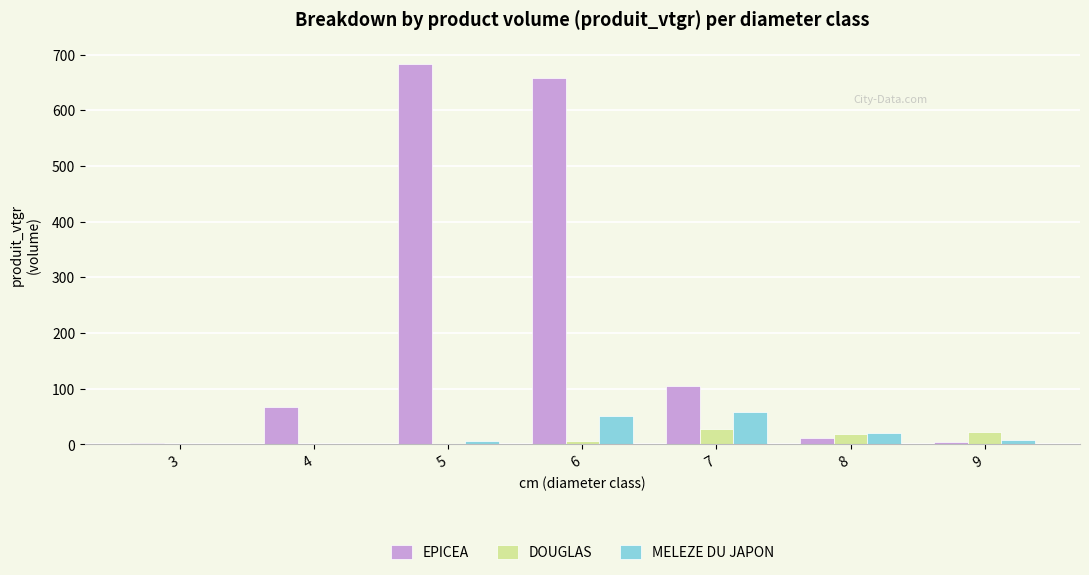

Which series has the largest total across all categories?

EPICEA